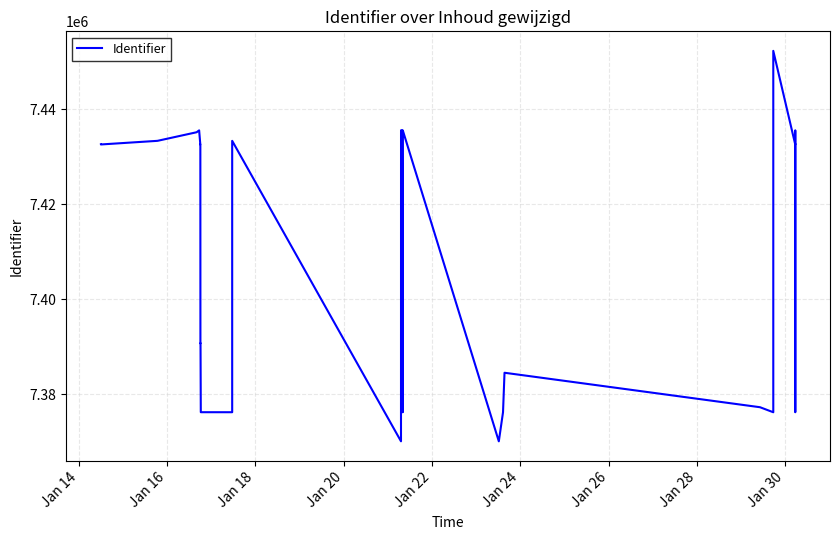

Count the number of values greater than 7432622.

15